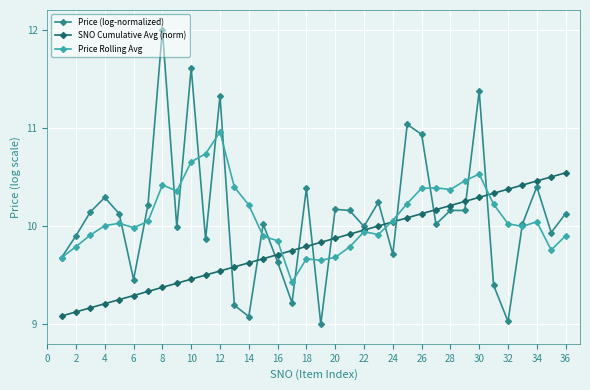

Which series has the widest spread of values?

Price (log-normalized)